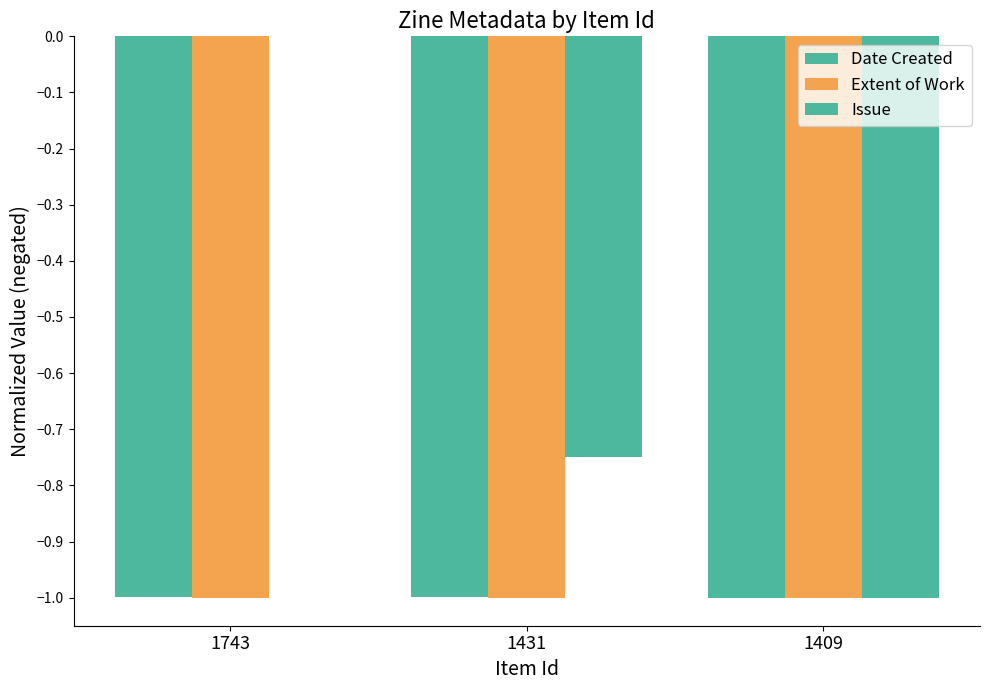

Which has a higher value, 1743 or 1409?

1743